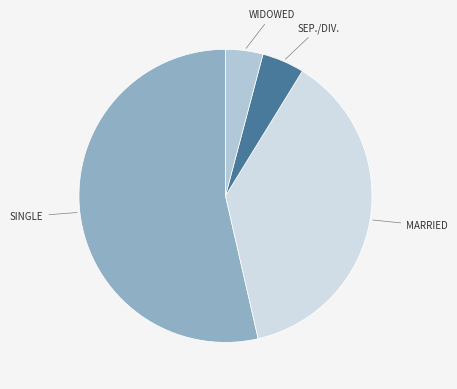

Is there a majority slice in this chart?

Yes